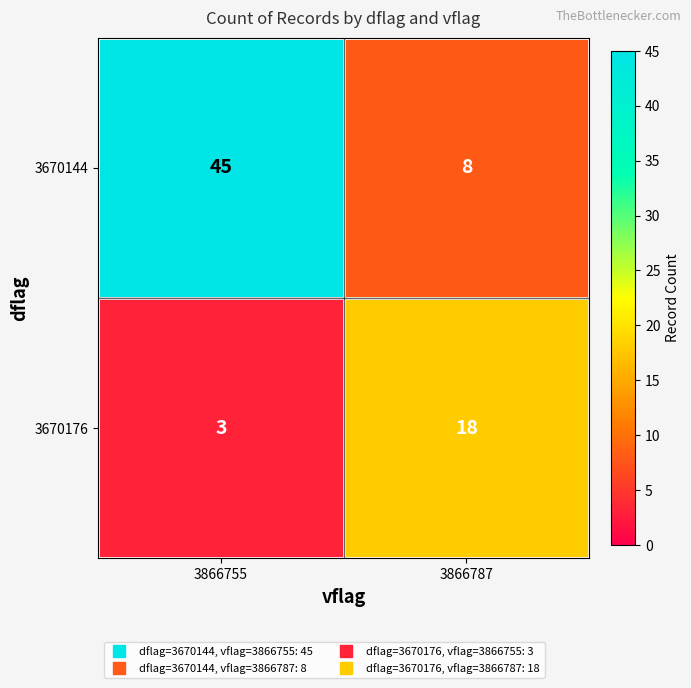

Which series changed the most between 3866755 and 3866787?

3670144